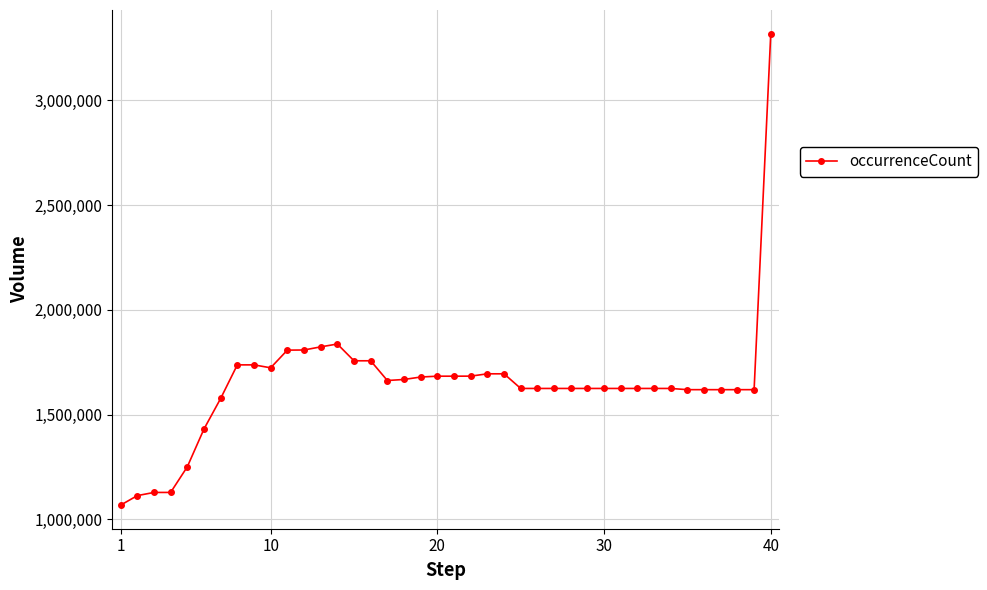

What is the value of the 33rd point from the left?

1625039